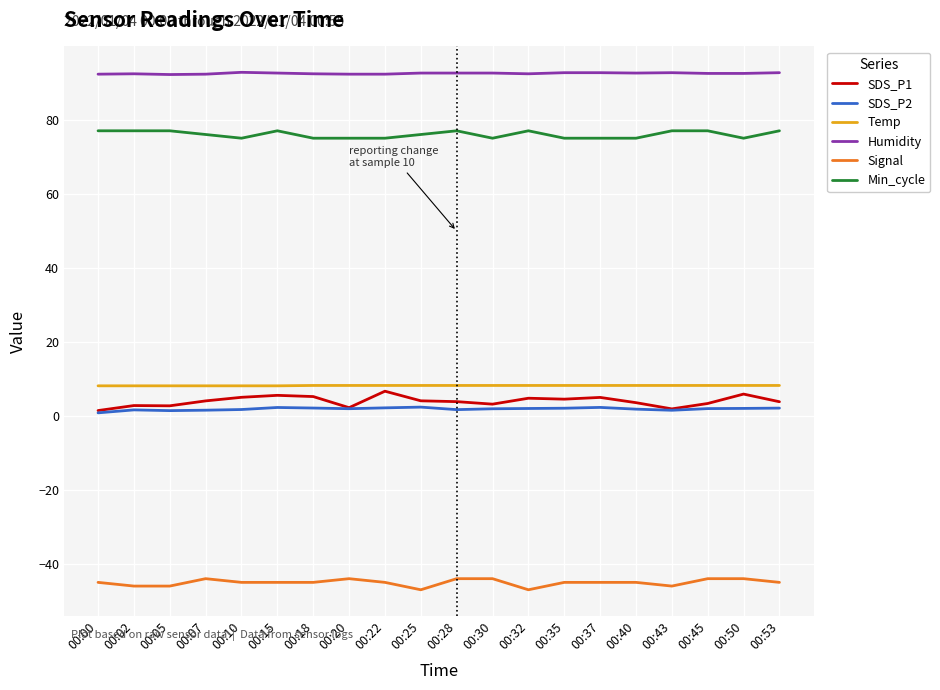

What is the highest value of the Signal series?

-44.0